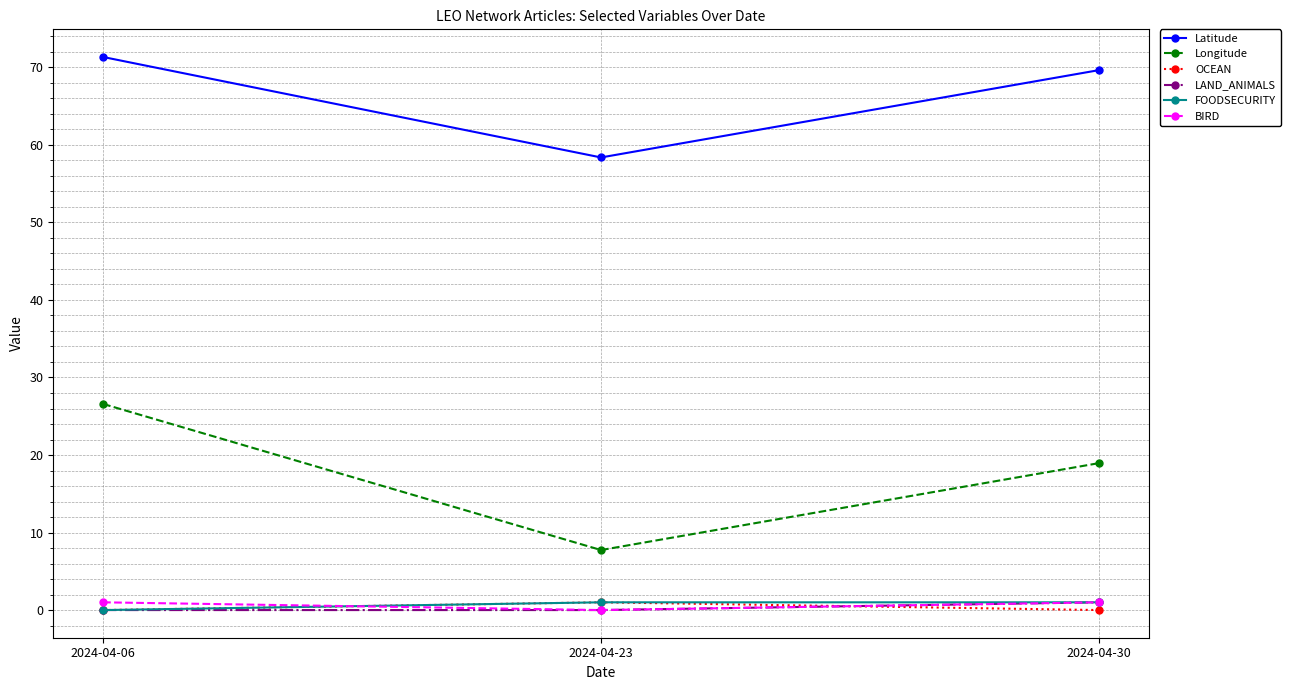

What is the value of the LAND_ANIMALS point at the 3rd from the left?

1.0